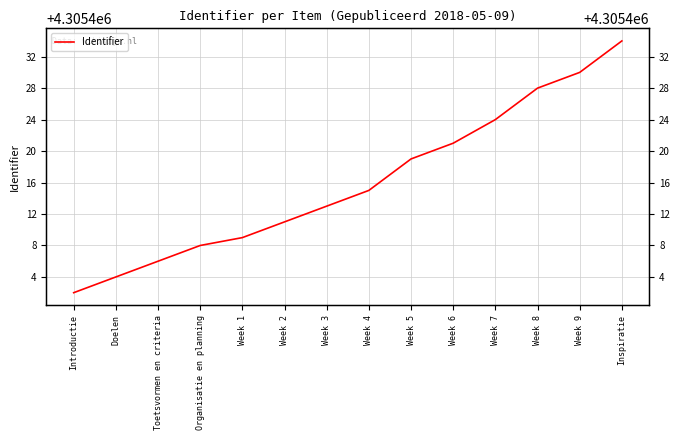

How many data points are above 4305415?

6